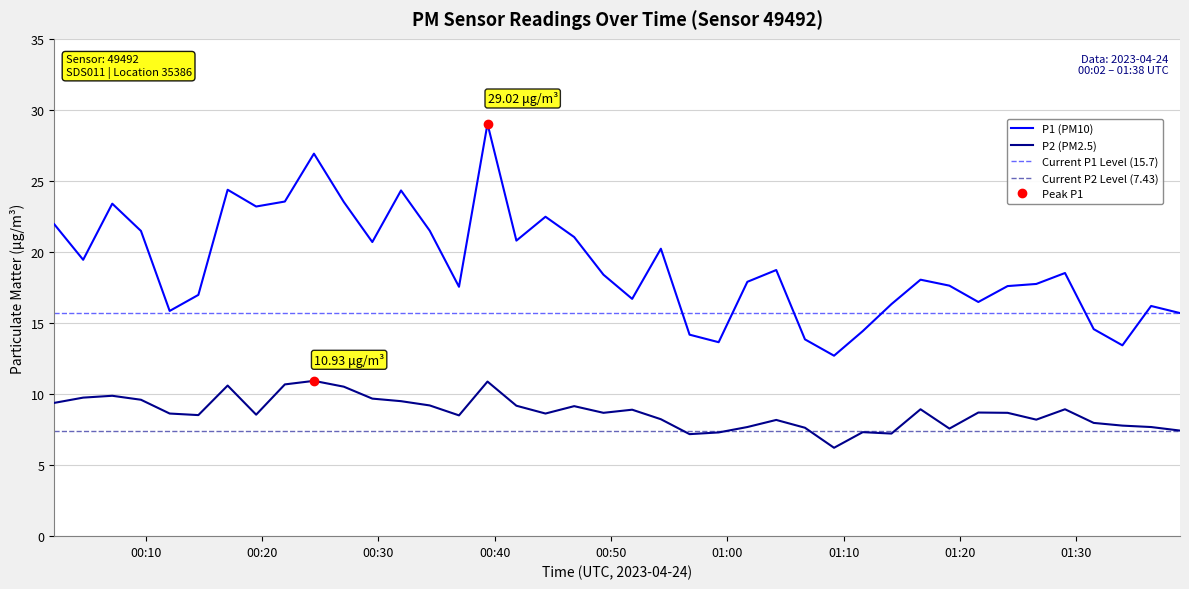

True or false: P2 and P1 cross at least once.

False